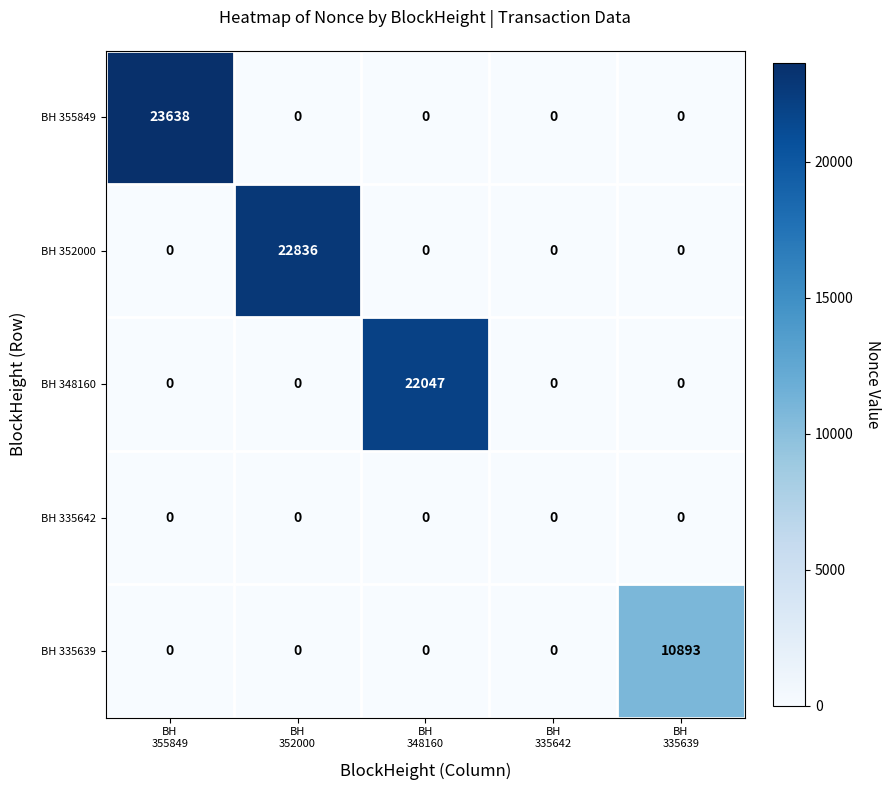

At how many categories does at least one series exceed 11996?

3